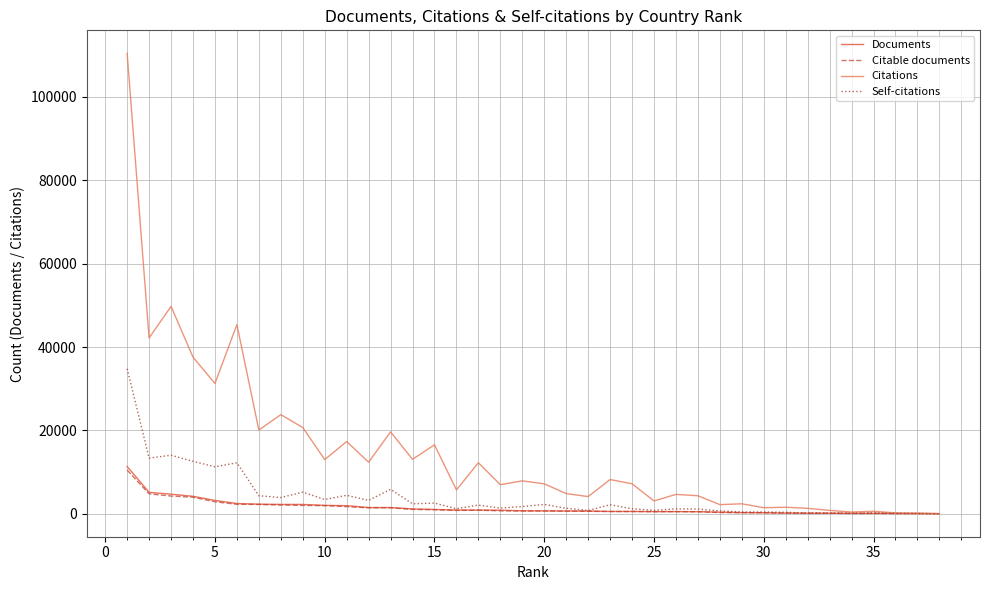

Does the chart have visible grid lines?

Yes